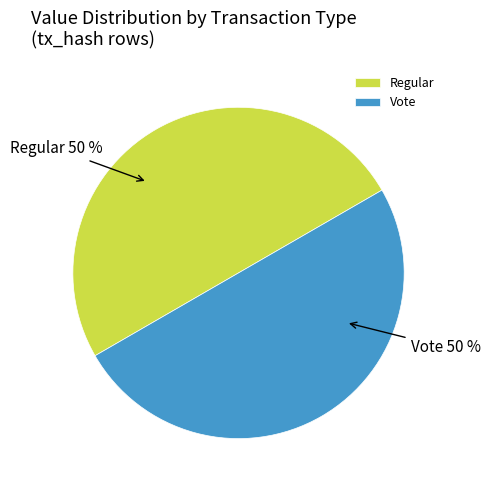

Is it true that Regular is 58% of the pie?

False